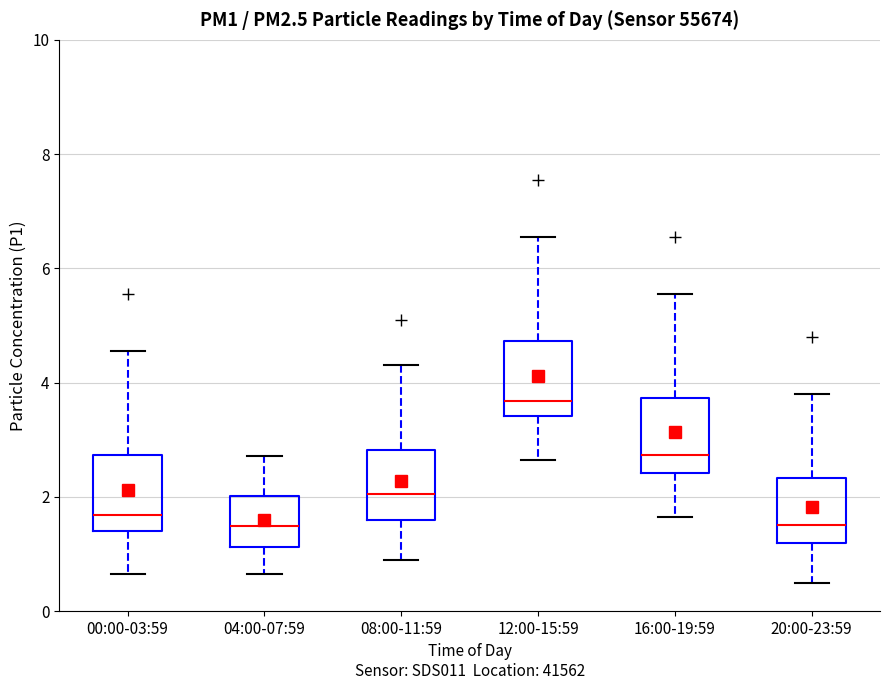

Where is the upper edge of the box for 04:00-07:59 on the y-axis? The values are not printed on the chart, so give them approximately, as read against the axis.

2.0